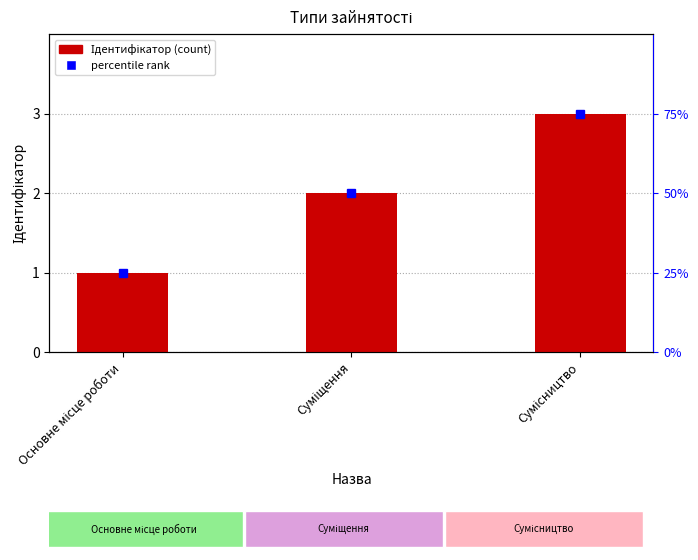

What is the label of the 1st bar from the left?

Основне місце роботи